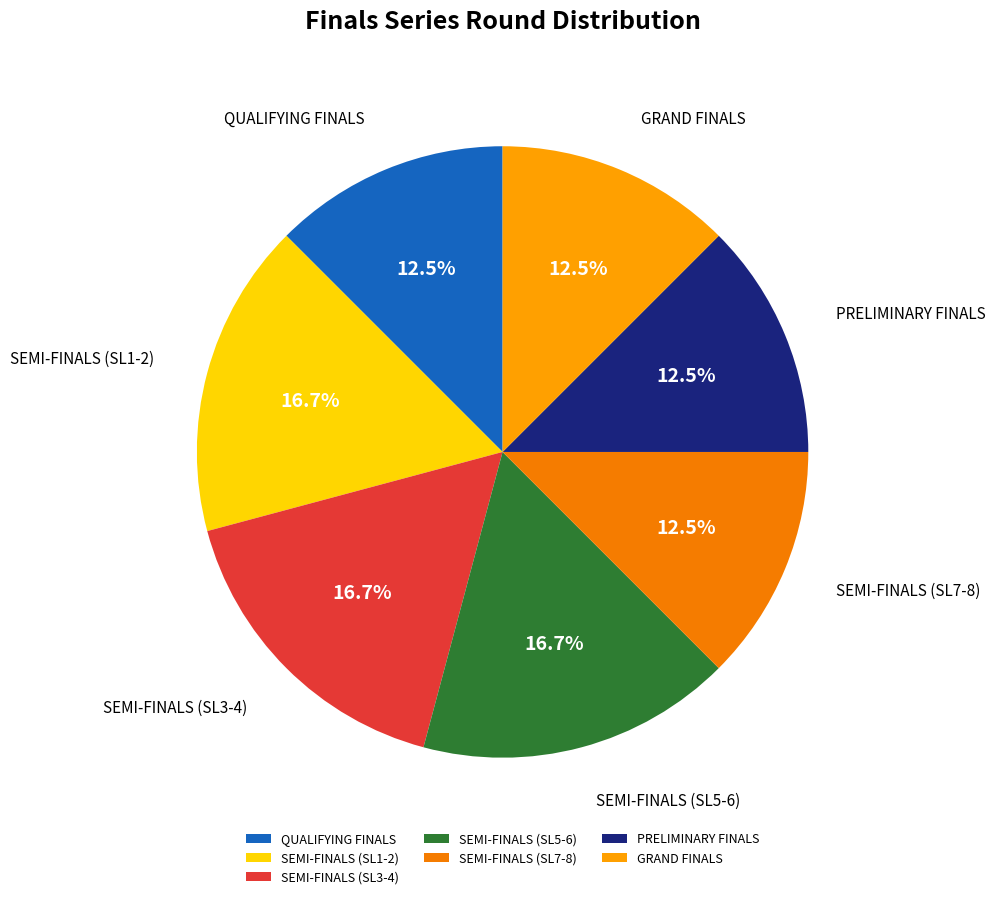

Between QUALIFYING FINALS and SEMI-FINALS (SL3-4), which is larger?

SEMI-FINALS (SL3-4)